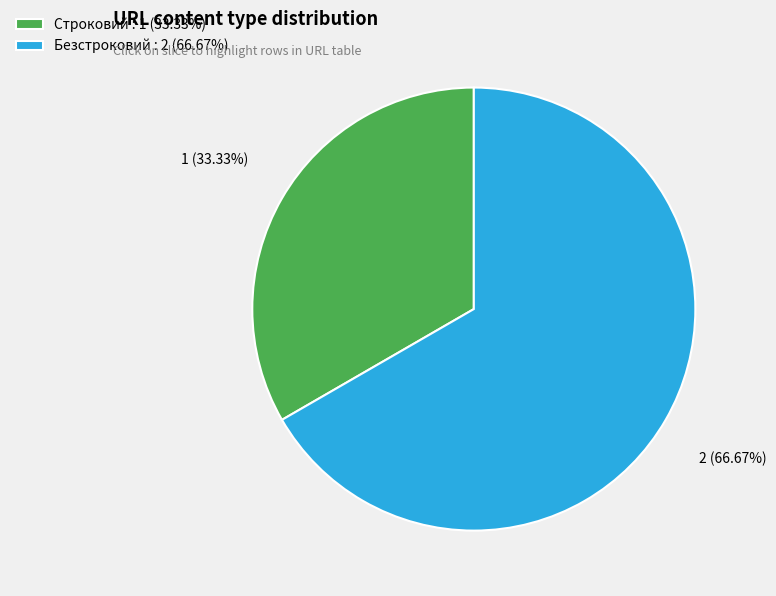

What is the total percentage of Строковий and Безстроковий?

100.0%